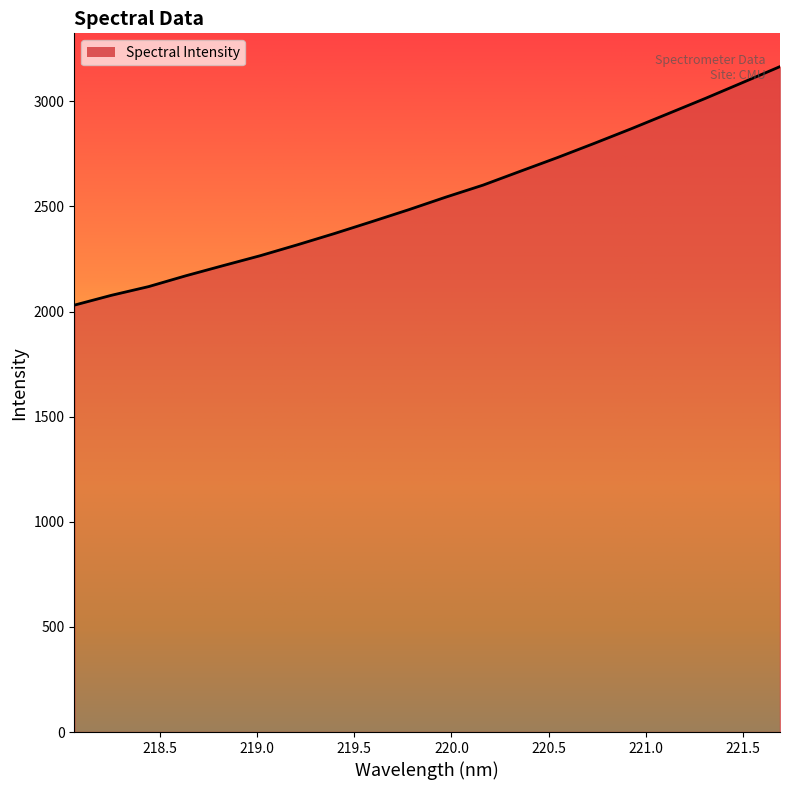

How many categories are shown in the chart?

20